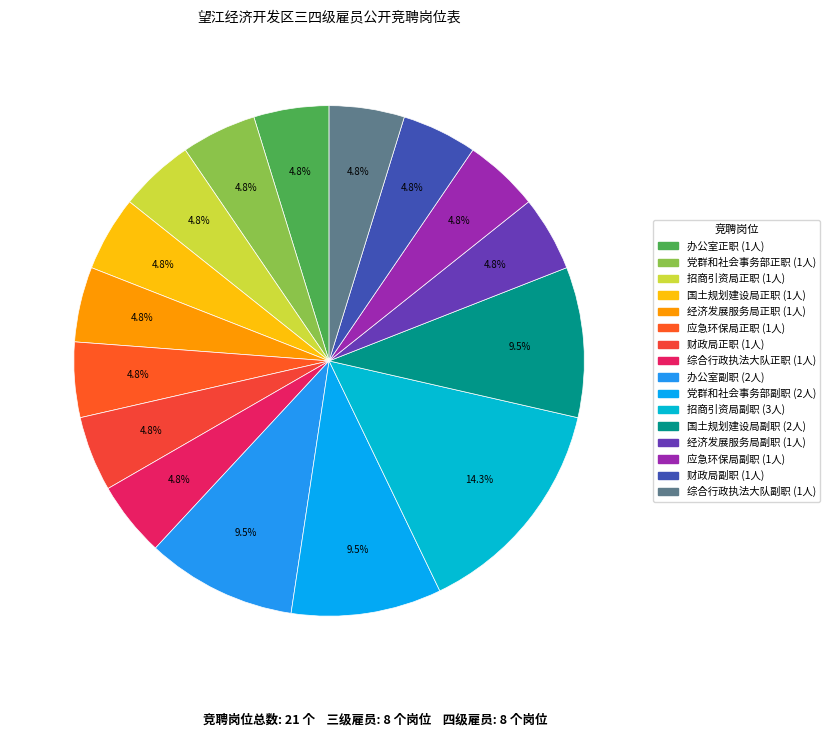

Is 国土规划建设局副职 the majority of the pie?

No